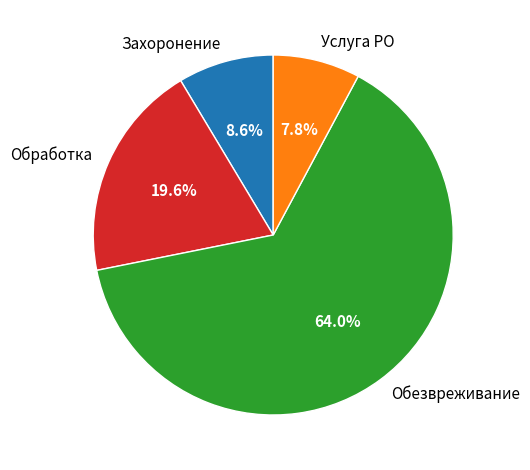

To the nearest percent, what is the difference between the Захоронение and Услуга РО slice percentages?

1%